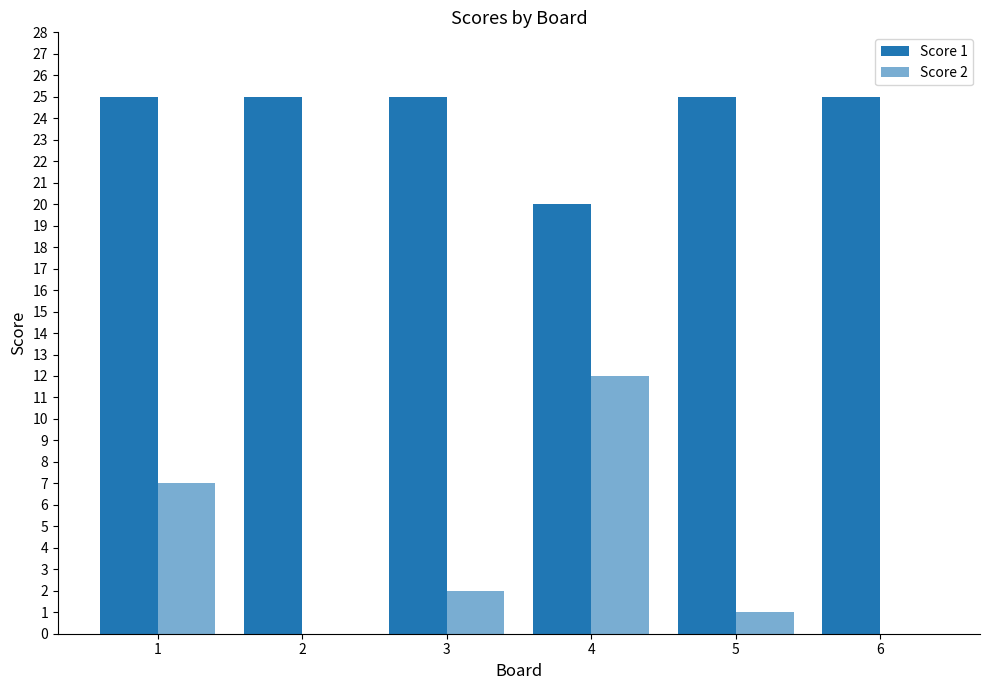

What is the total value across all series at 2?

25